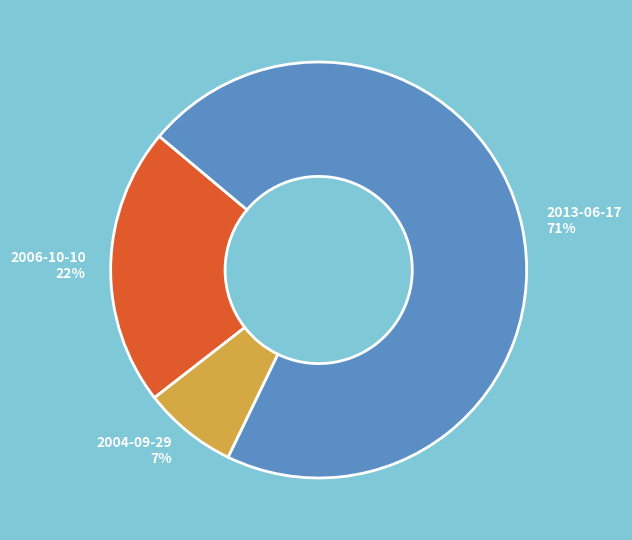

Combined, do 2006-10-10 22% and 2004-09-29 7% account for over 50%?

No